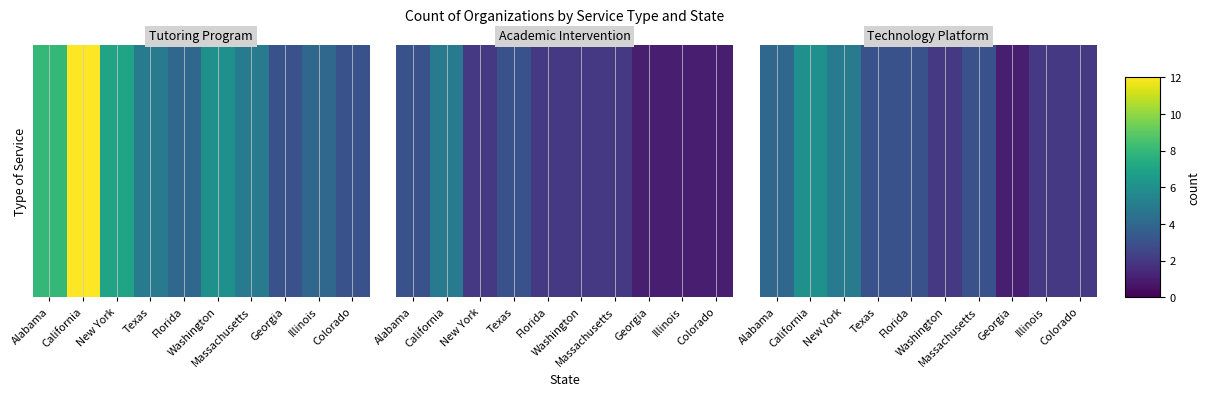

Reading left to right, transcribe all the data shown in this chart.

4	6	5	3	3	2	3	1	2	2